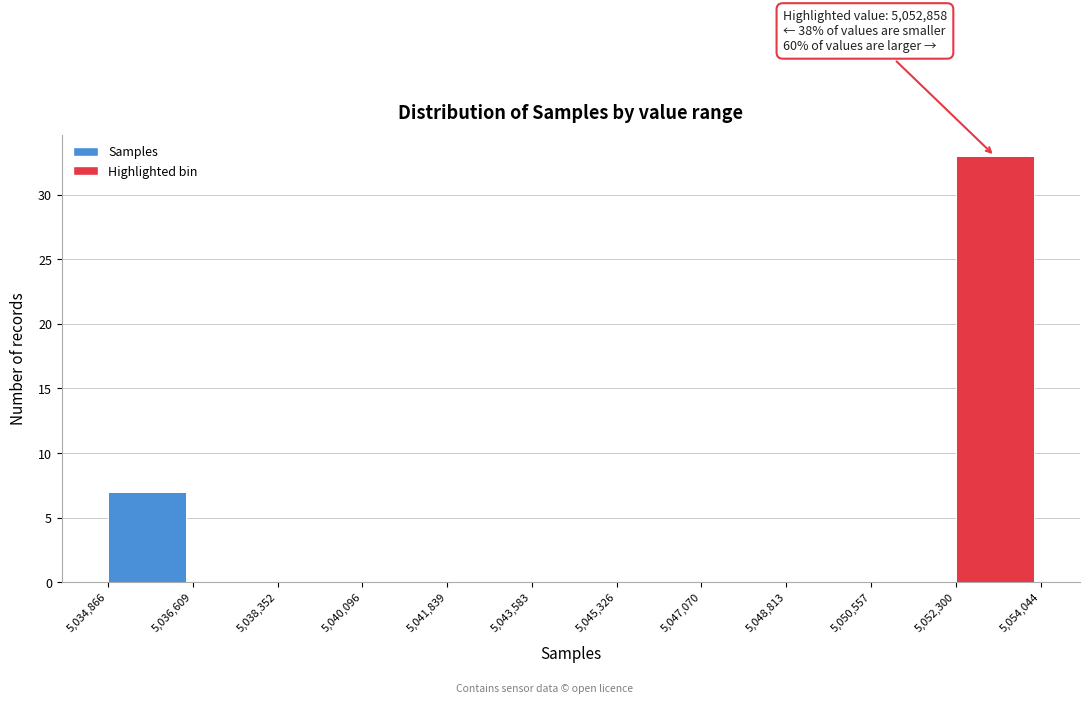

Which range on the x-axis has the tallest bar?

5,052,300 to 5,054,044